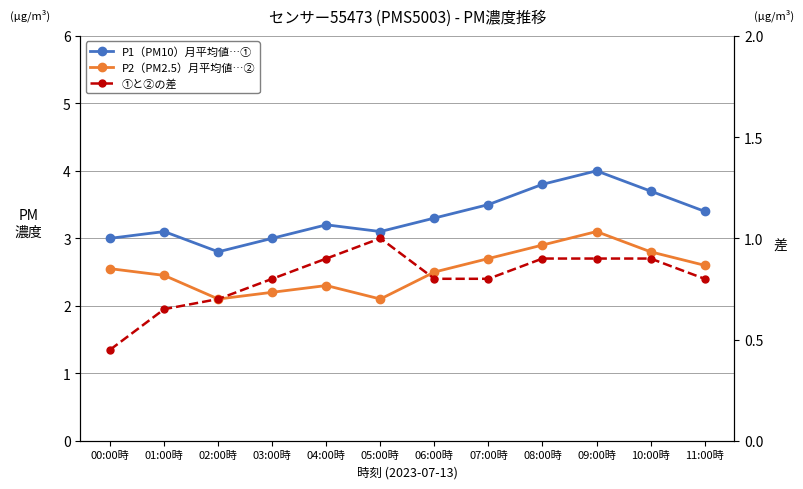

What are all the series names shown in the legend?

P1（PM10）月平均値…①, P2（PM2.5）月平均値…②, ①と②の差